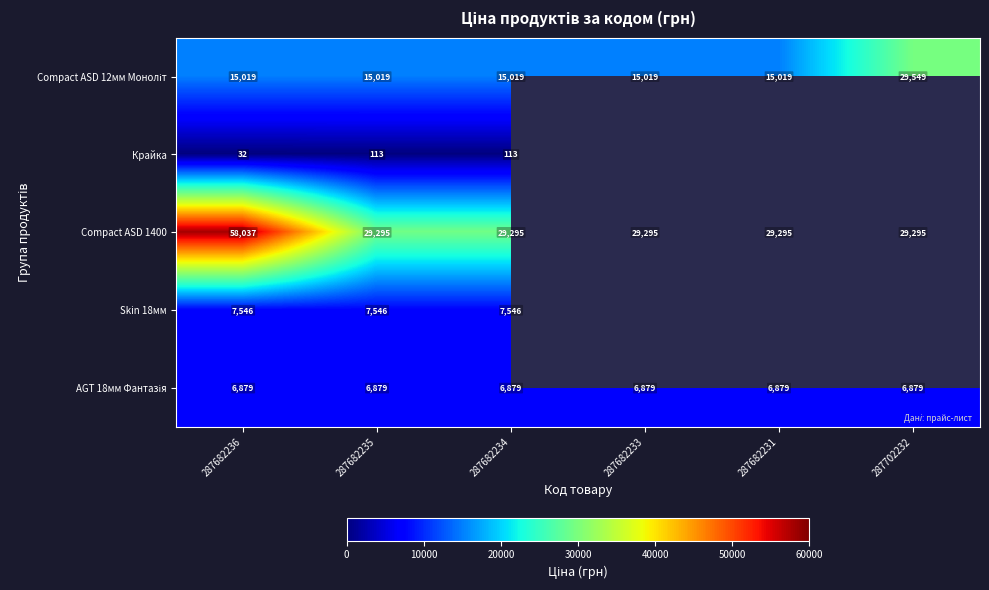

Which label corresponds to the smallest value in the chart?

287682236